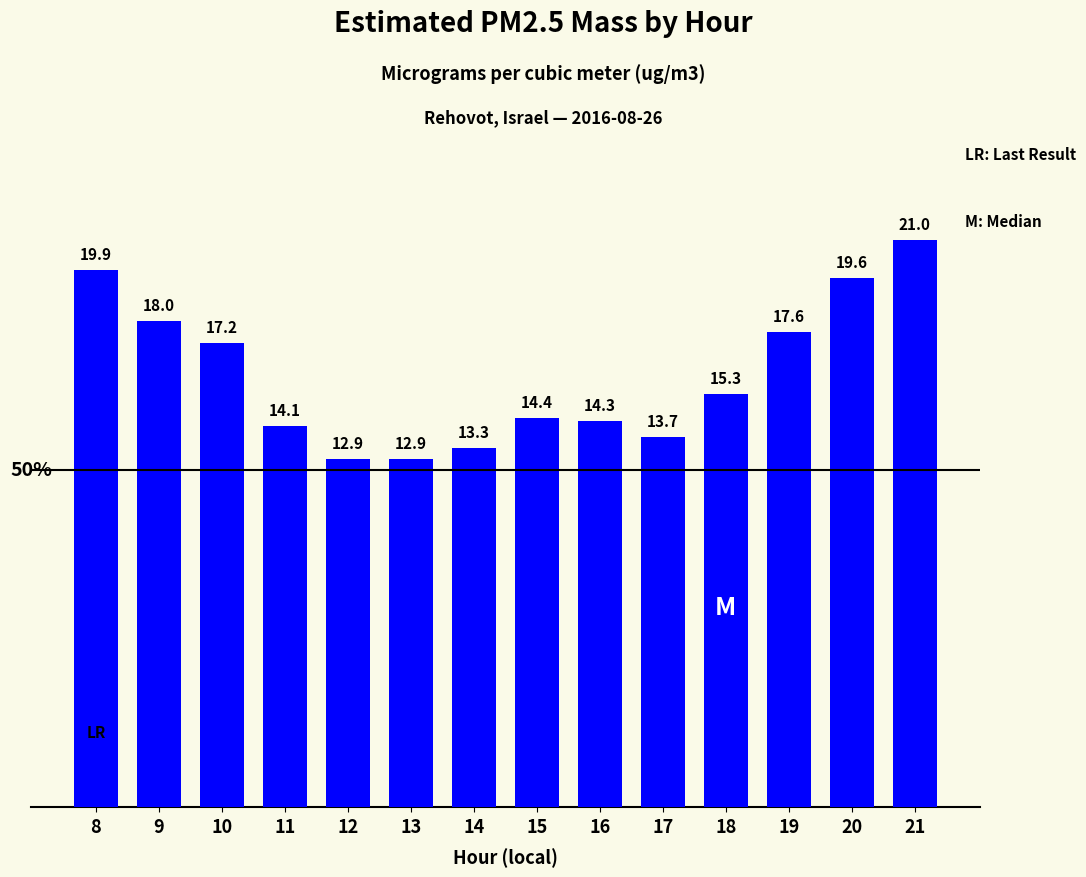

Approximately how many times larger is the value at 9 compared to 13?

1.4